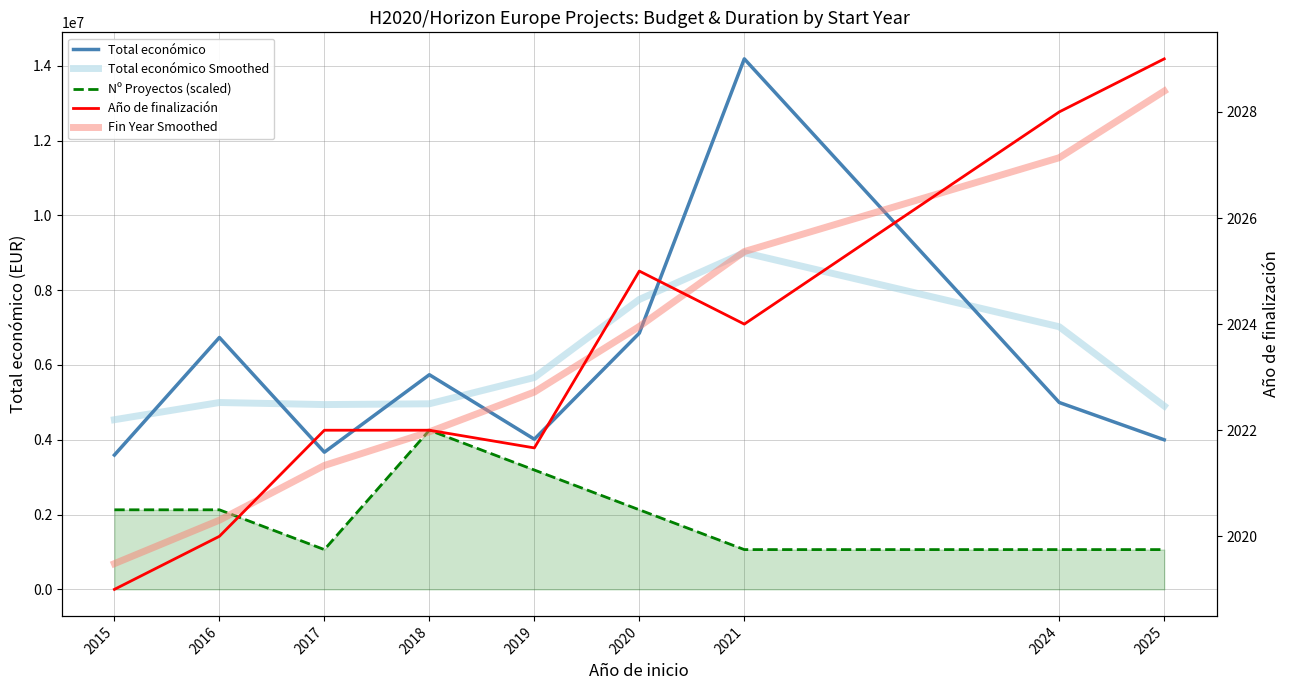

Which label corresponds to the largest value in the chart?

2021